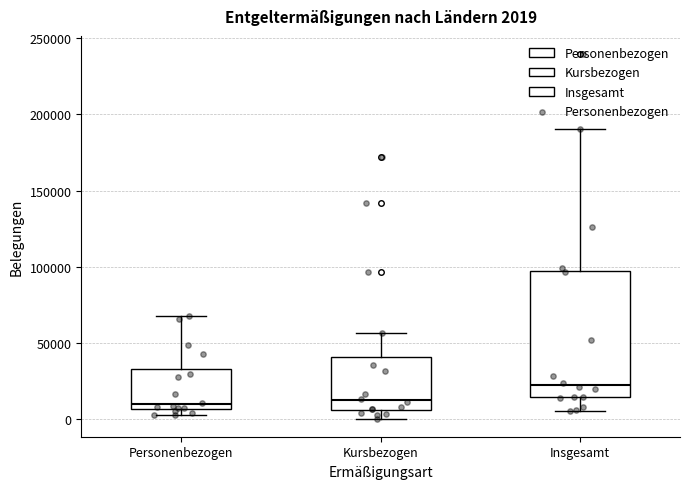

Which box is the tallest, from its lower edge to its upper edge?

Insgesamt